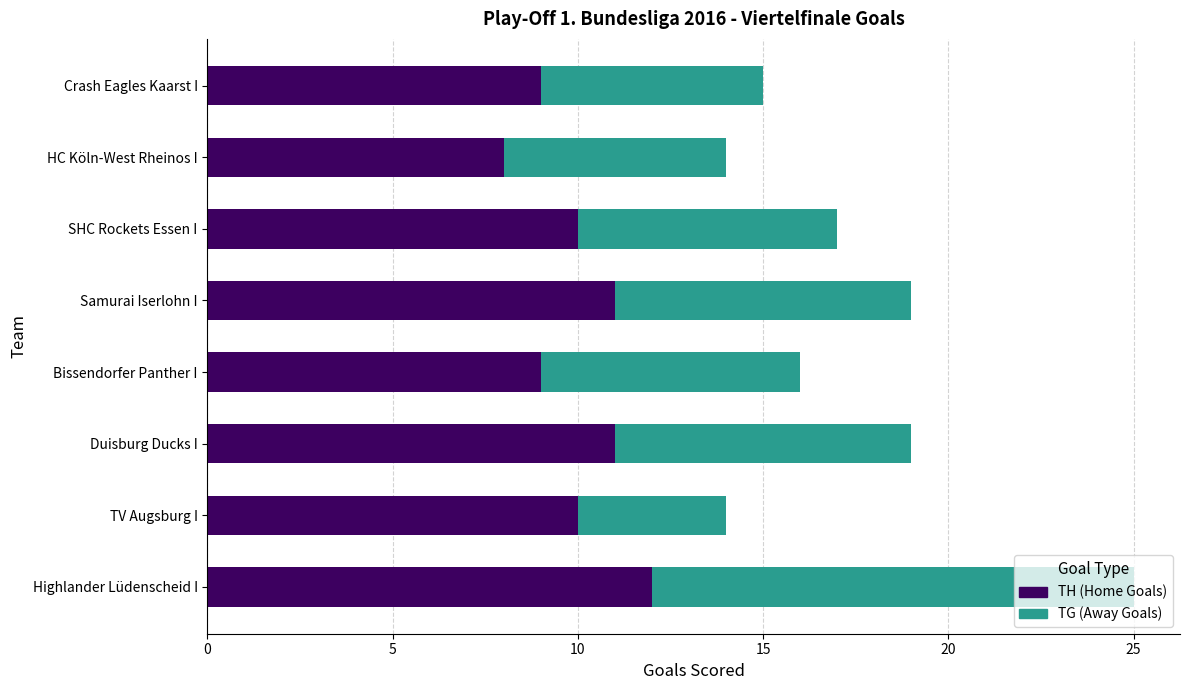

Which category has the highest value in the TH (Home Goals) series?

Highlander Lüdenscheid I